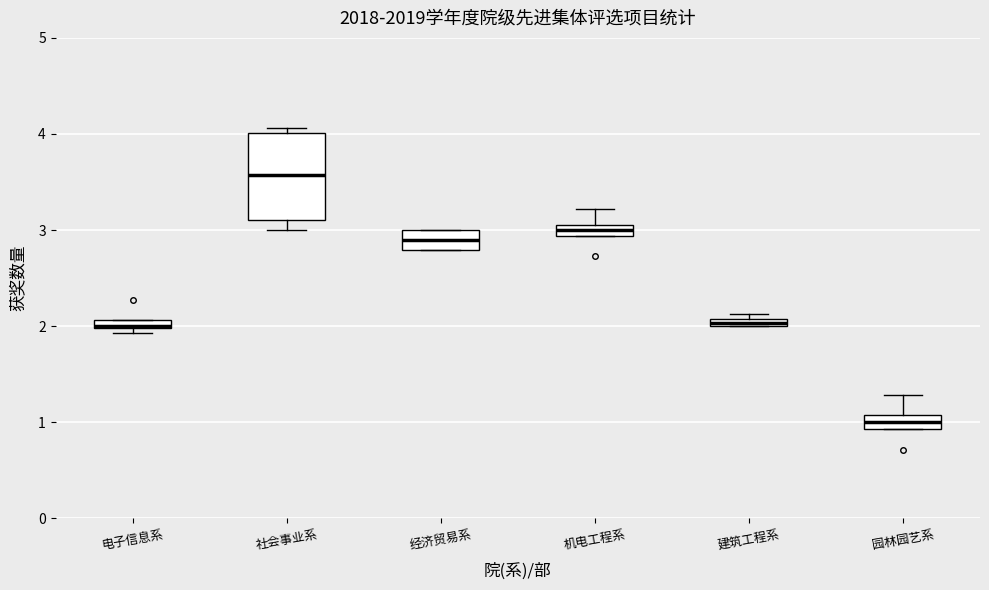

Where is the upper edge of the box for 经济贸易系 on the y-axis? The values are not printed on the chart, so give them approximately, as read against the axis.

3.0